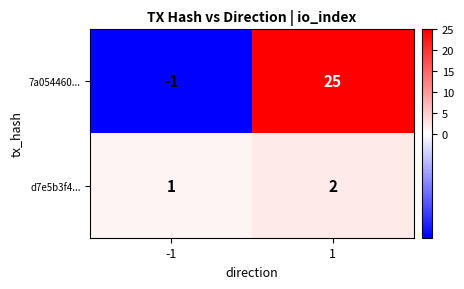

What is the greatest value displayed?

25